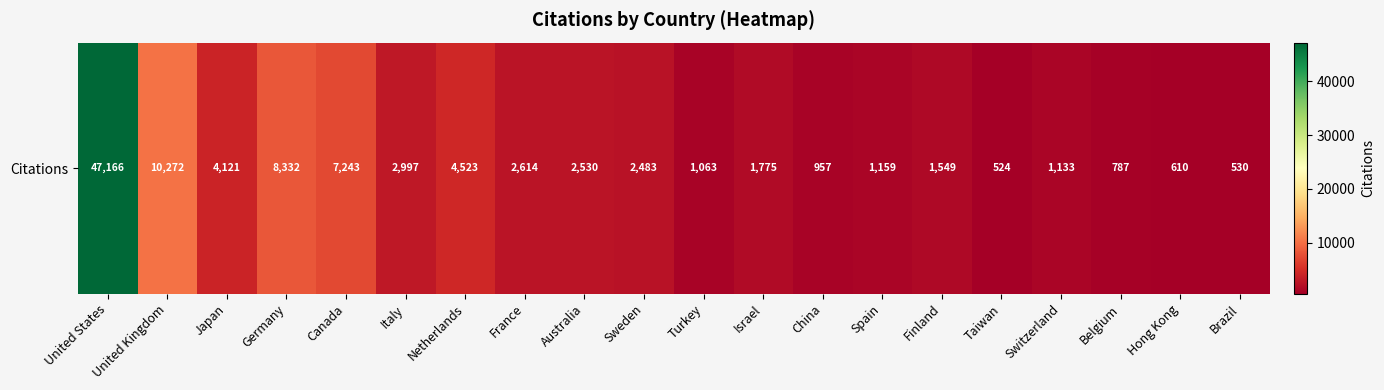

What is the minimum value shown in the chart?

524